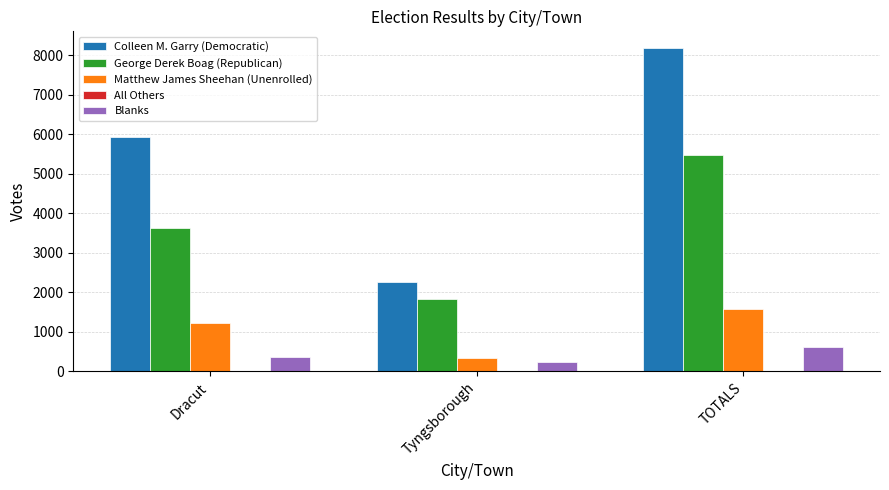

What is the greatest value displayed?

8196